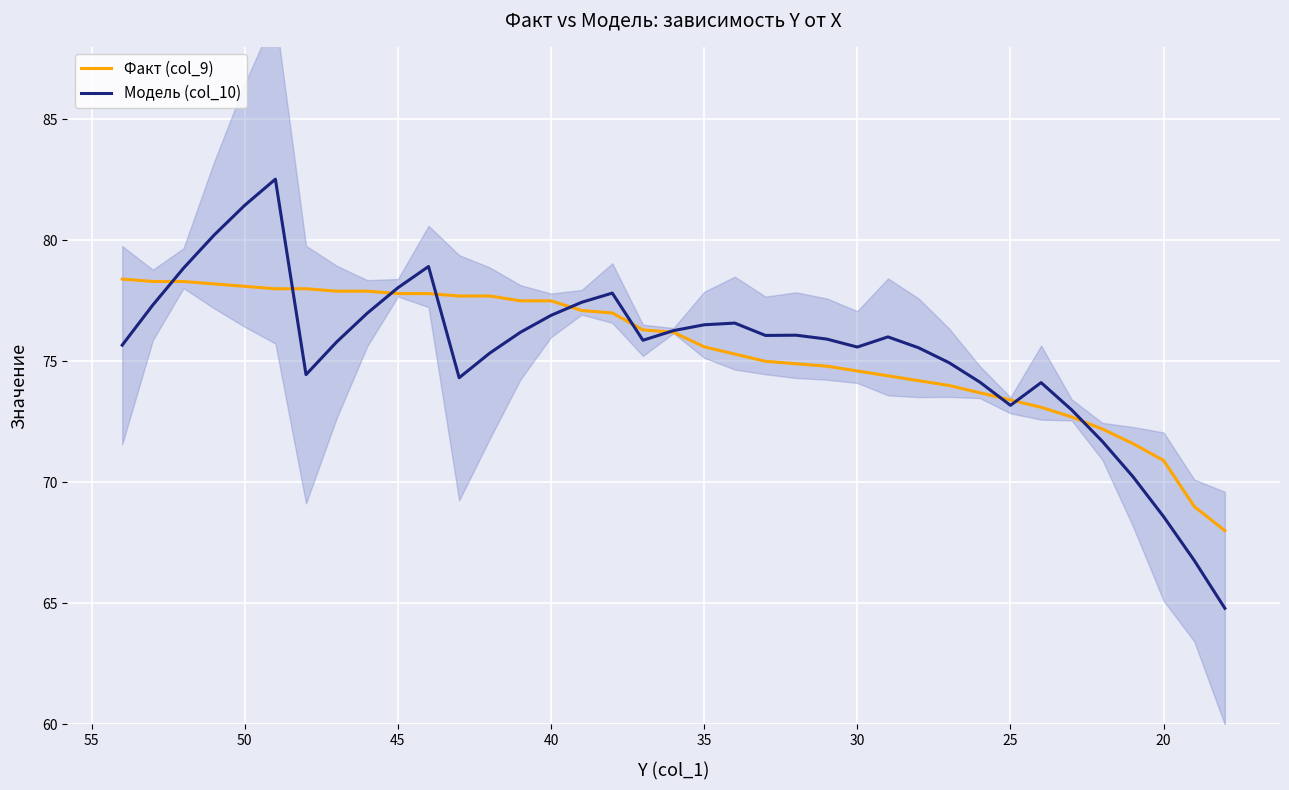

Is this an area chart (filled region under the line)?

No